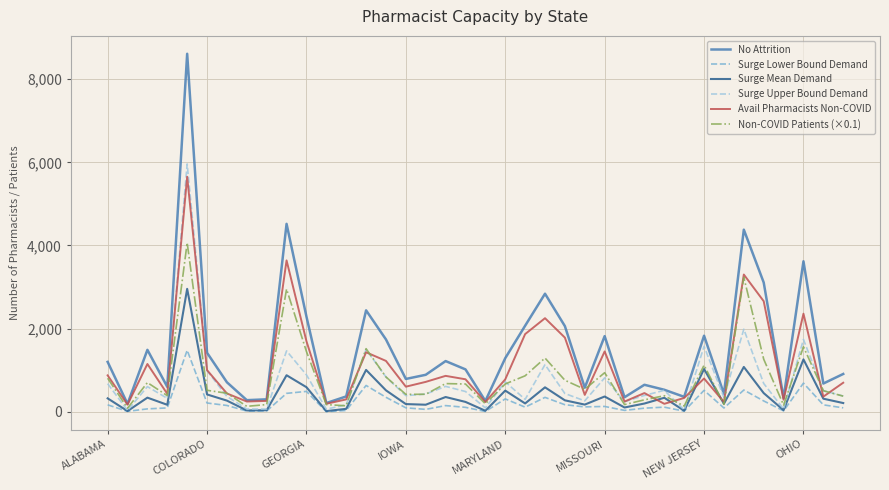

Which series has the largest total across all categories?

No Attrition